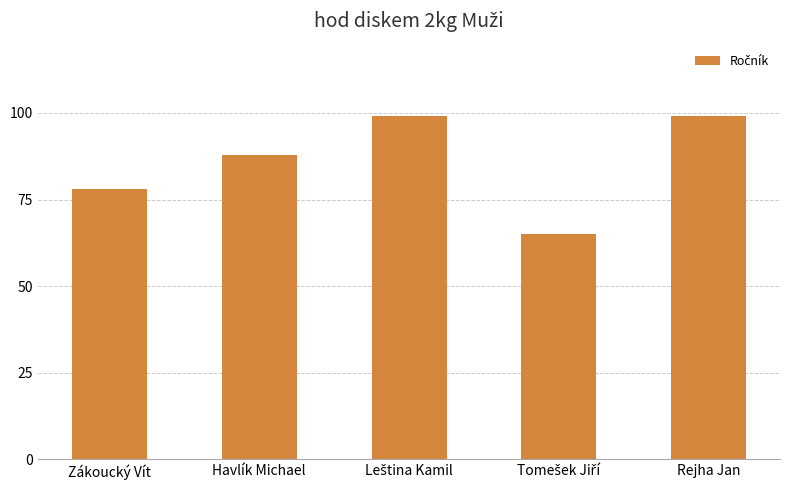

What is the smallest value displayed?

65